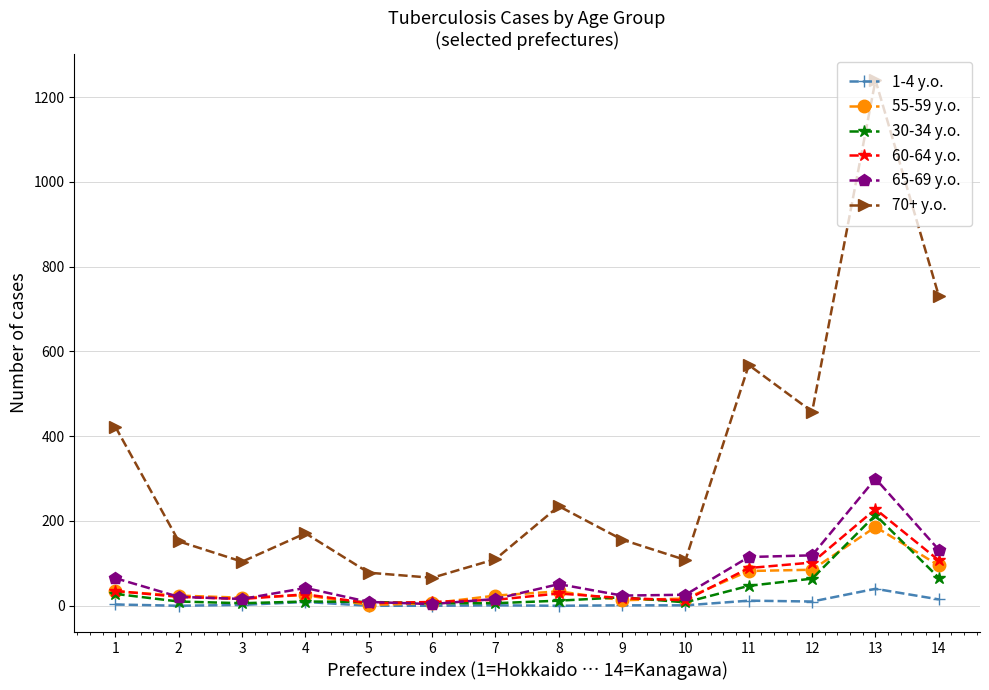

How many lines are shown in the chart?

6